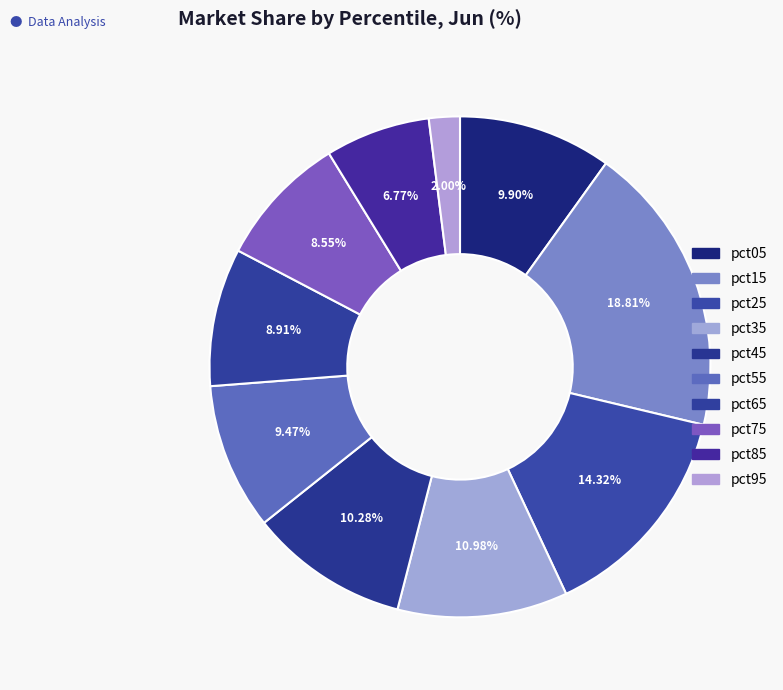

To the nearest percent, what is the difference between the largest and smallest slice percentages?

17%